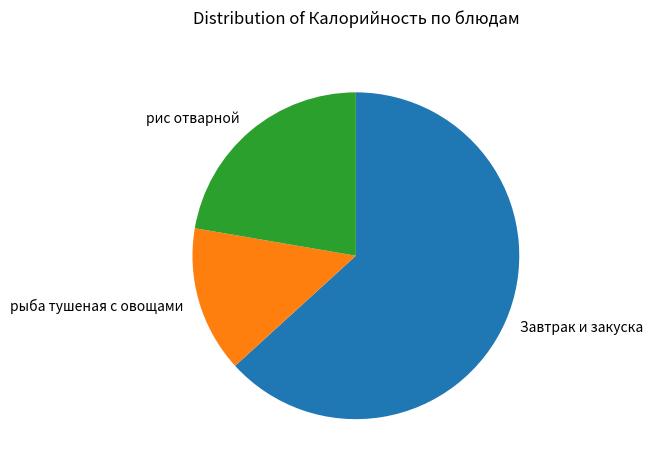

What is the smallest slice in the pie chart?

рыба тушеная с овощами